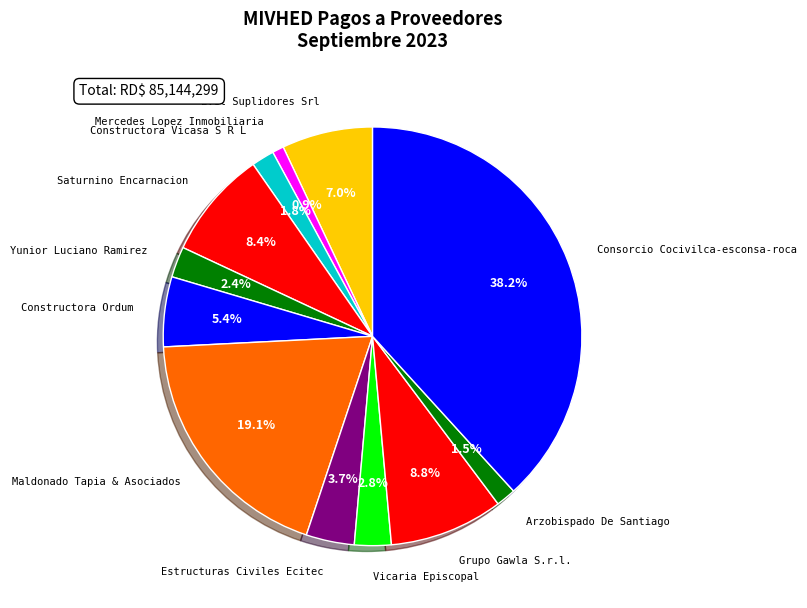

Which slice is the largest?

Consorcio Cocivilca-esconsa-roca